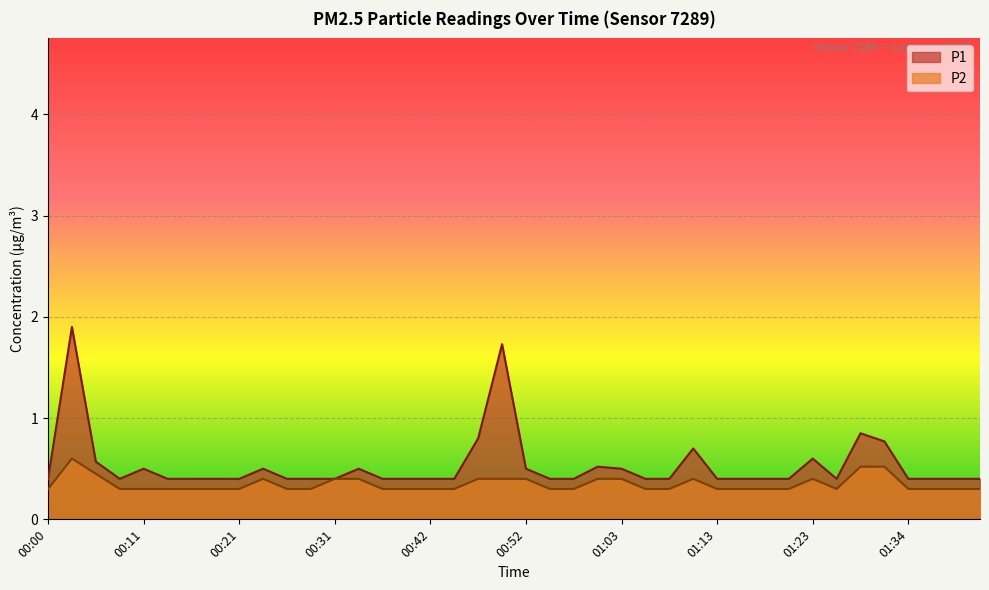

Which label corresponds to the smallest value in the chart?

00:00